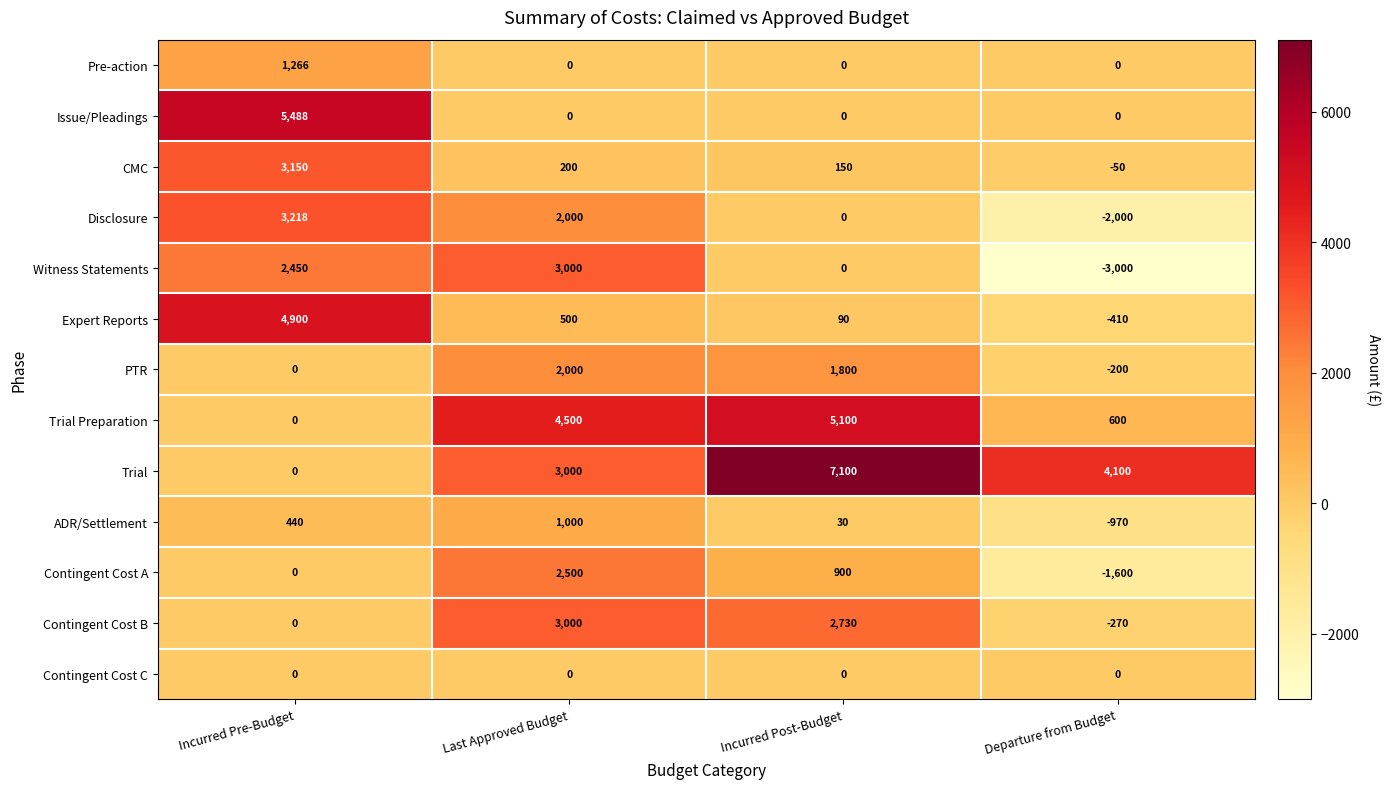

Rank the categories by Trial Preparation value from highest to lowest.

Incurred Post-Budget, Last Approved Budget, Departure from Budget, Incurred Pre-Budget